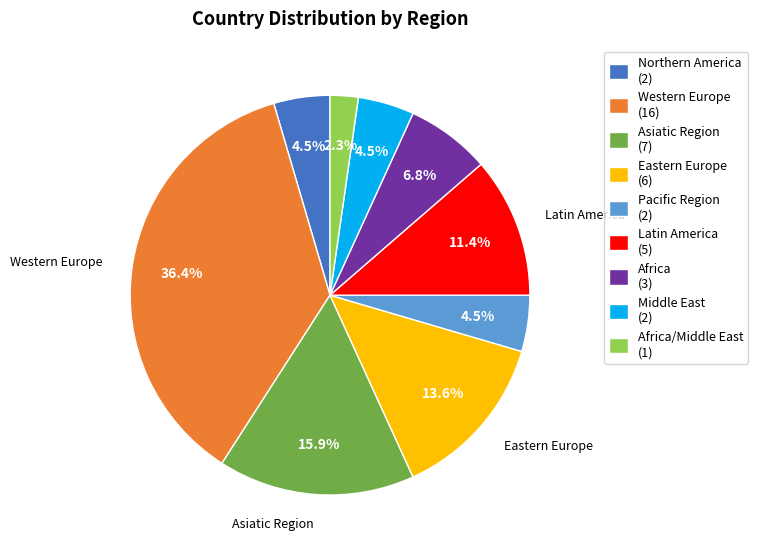

What portion of the pie excludes Pacific Region (2)?

95.5%